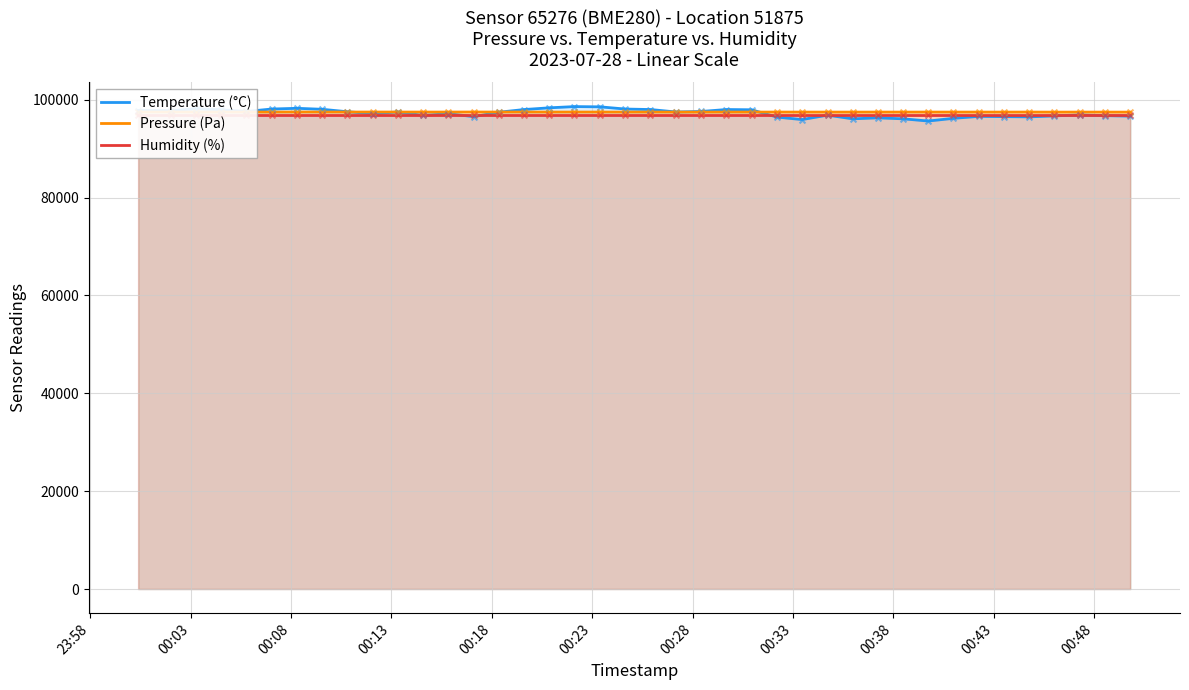

Which series contains the highest Y value?

Temperature (°C)